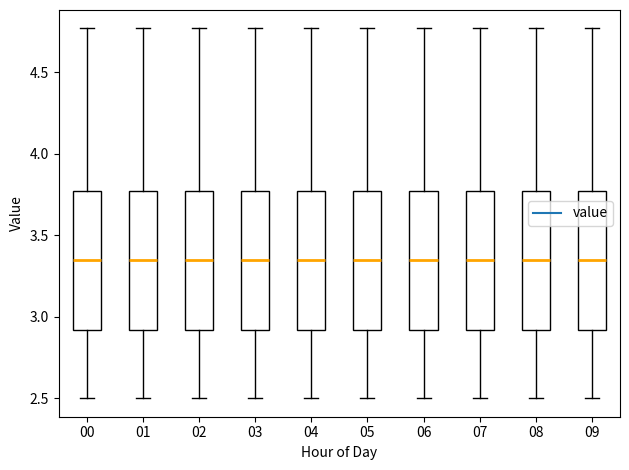

Reading left to right, read every box against the y-axis: the position of its median line, the range the box covers, and the ends of its whiskers. The values are not printed on the chart, so give them approximately, as read against the axis.

00: median 3.35, box 2.90 to 3.75, whiskers 2.50 to 4.75
01: median 3.35, box 2.90 to 3.75, whiskers 2.50 to 4.75
02: median 3.35, box 2.90 to 3.75, whiskers 2.50 to 4.75
03: median 3.35, box 2.90 to 3.75, whiskers 2.50 to 4.75
04: median 3.35, box 2.90 to 3.75, whiskers 2.50 to 4.75
05: median 3.35, box 2.90 to 3.75, whiskers 2.50 to 4.75
06: median 3.35, box 2.90 to 3.75, whiskers 2.50 to 4.75
07: median 3.35, box 2.90 to 3.75, whiskers 2.50 to 4.75
08: median 3.35, box 2.90 to 3.75, whiskers 2.50 to 4.75
09: median 3.35, box 2.90 to 3.75, whiskers 2.50 to 4.75